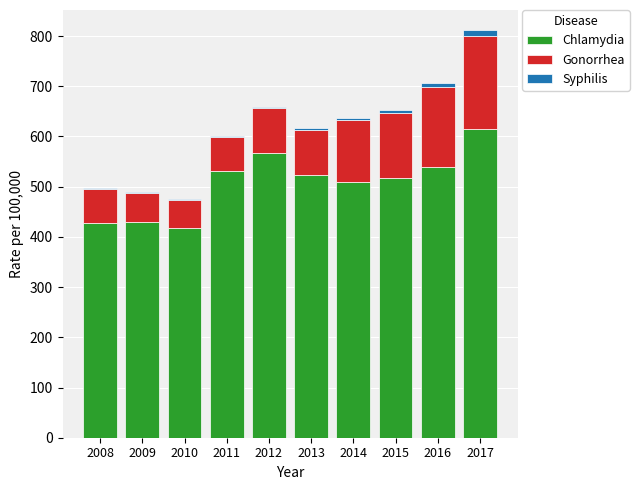

The Chlamydia series shows 557.0 at 2010. True or false?

False